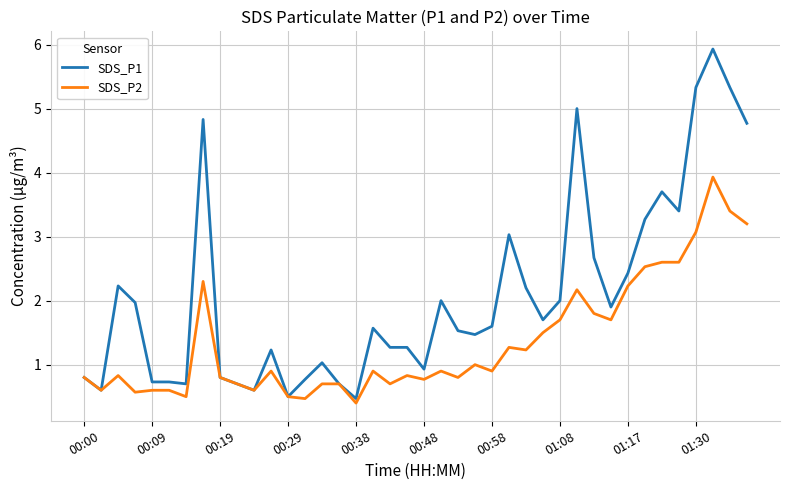

What is the maximum value shown in the chart?

5.9